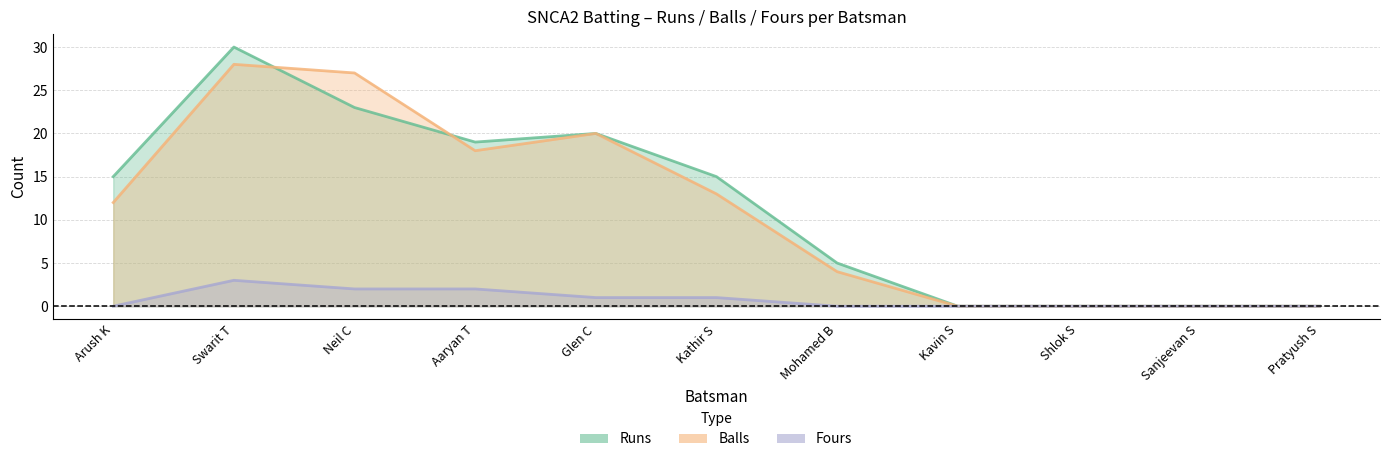

Rank the categories by Fours (line) value from lowest to highest.

Arush K, Mohamed B, Kavin S, Shlok S, Sanjeevan S, Pratyush S, Glen C, Kathir S, Neil C, Aaryan T, Swarit T